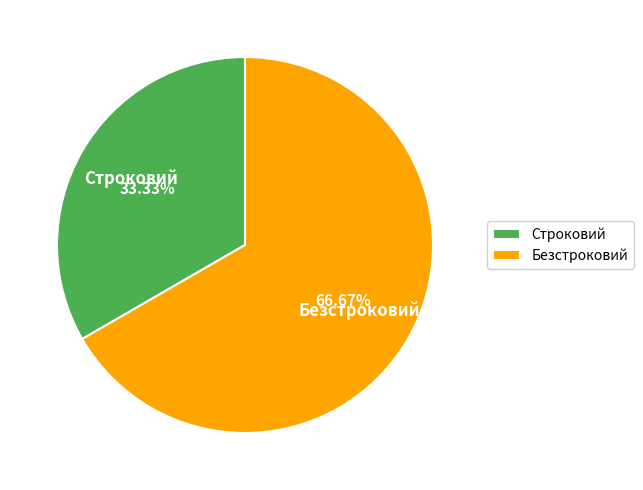

Which has a higher value, Безстроковий or Строковий?

Безстроковий